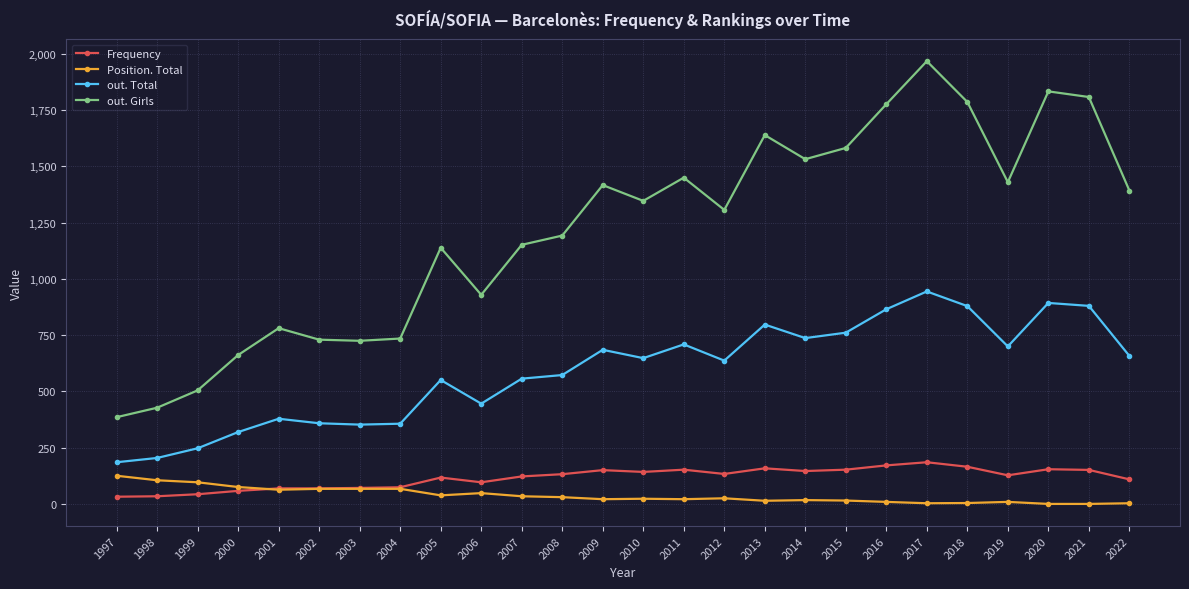

True or false: out. Total has a value of 1545 at 2016.

False